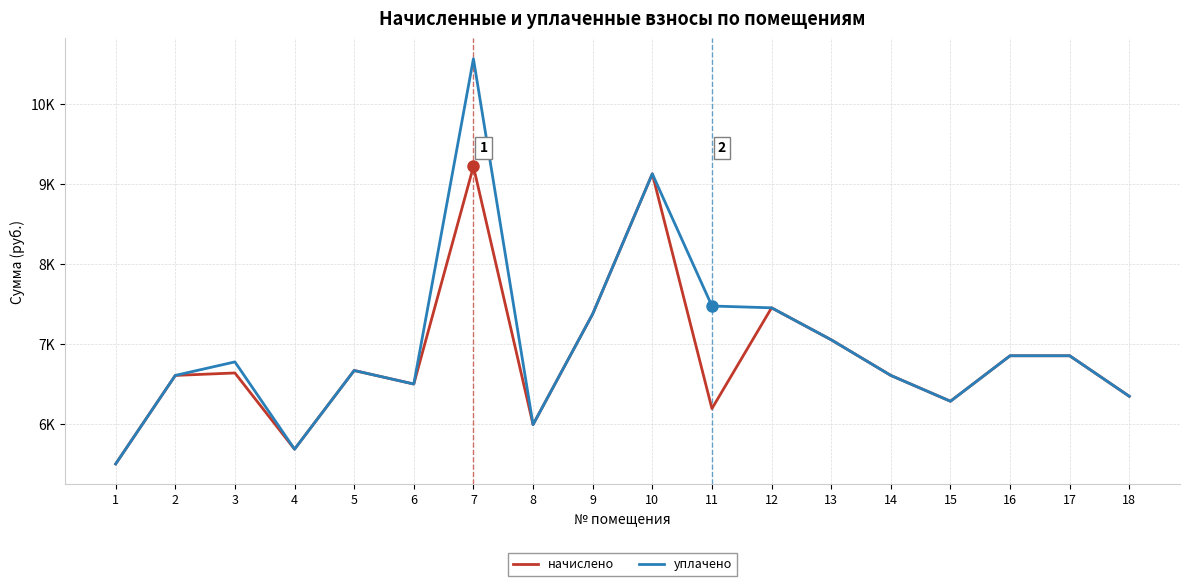

What are all the series names shown in the legend?

начислено, уплачено